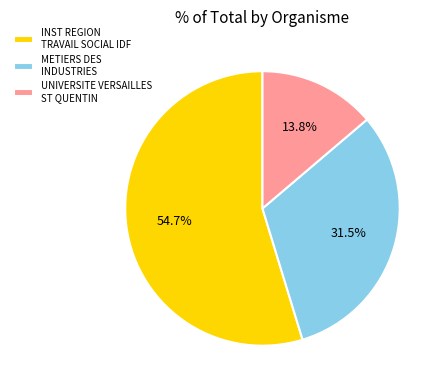

Which category has the biggest portion of the pie?

INST REGION TRAVAIL SOCIAL IDF